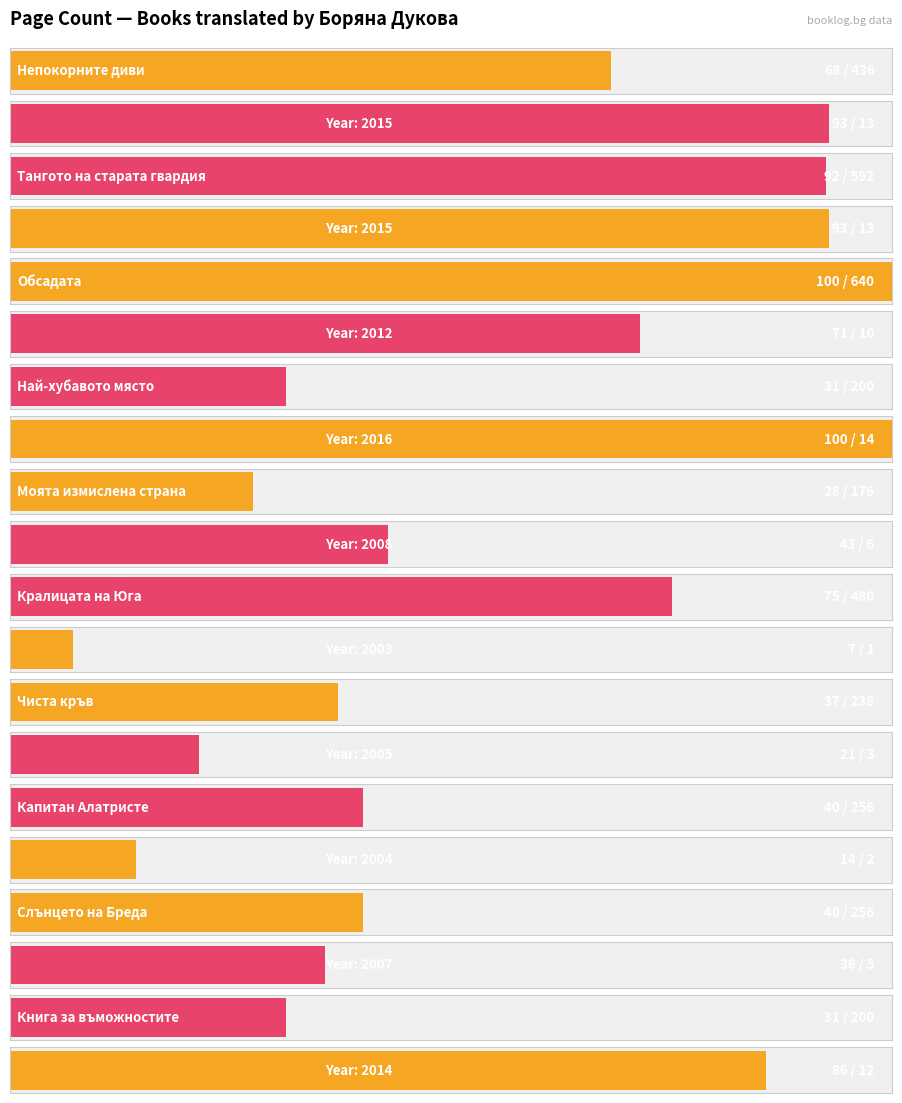

How many data points in publishingYear are above 2012?

4